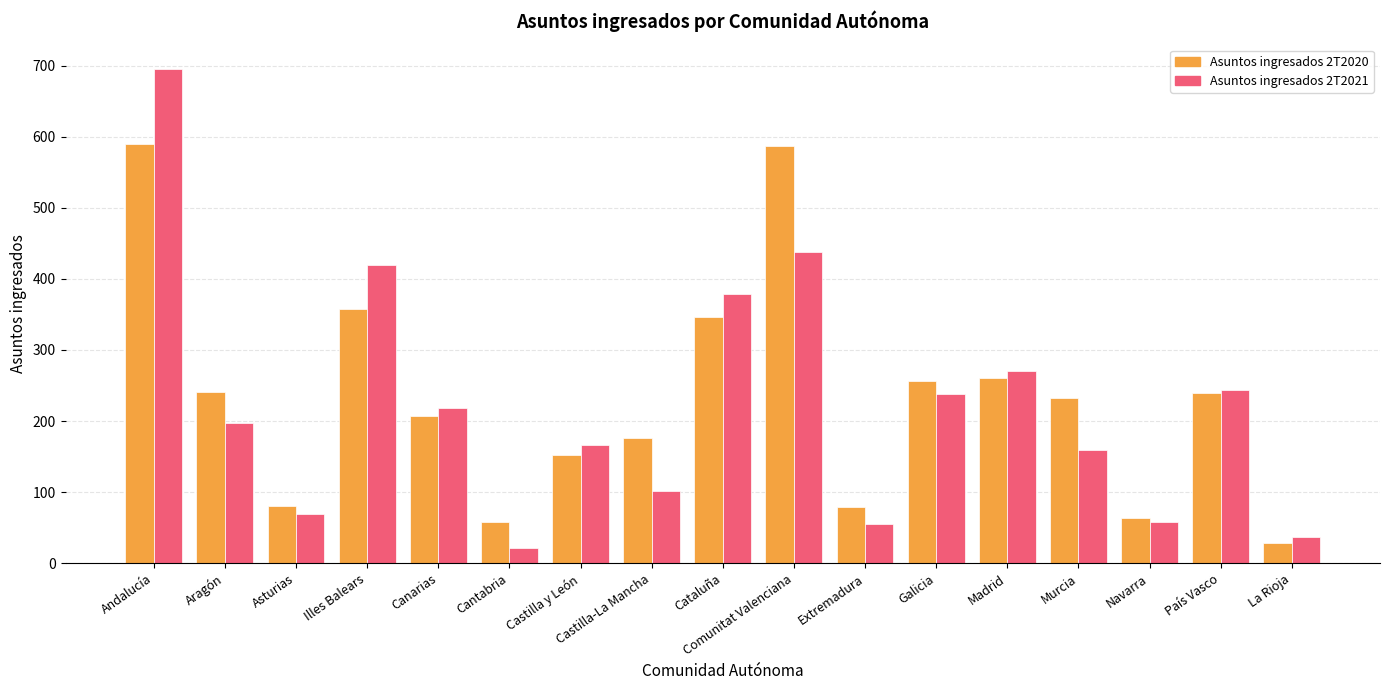

How many bars are there in total?

34